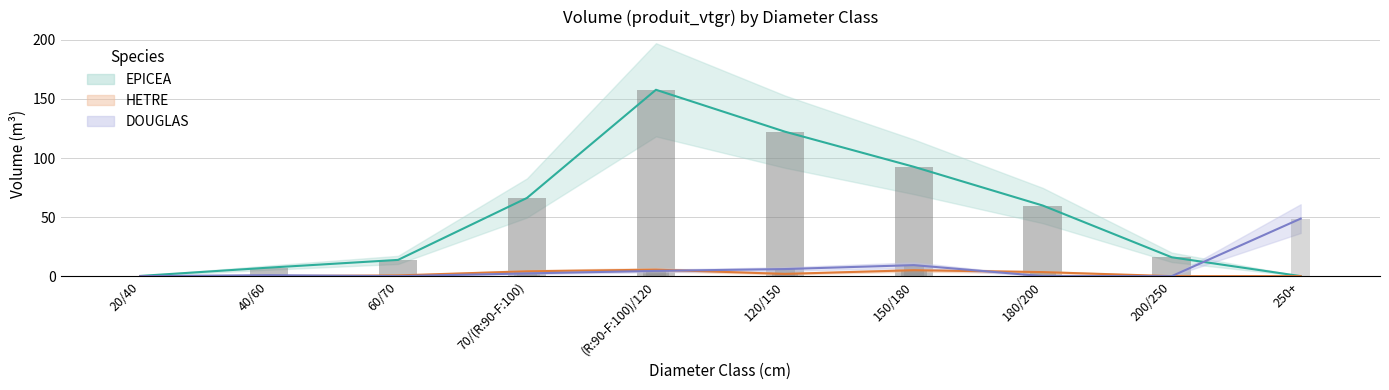

What are all the series names shown in the legend?

EPICEA, HETRE, DOUGLAS